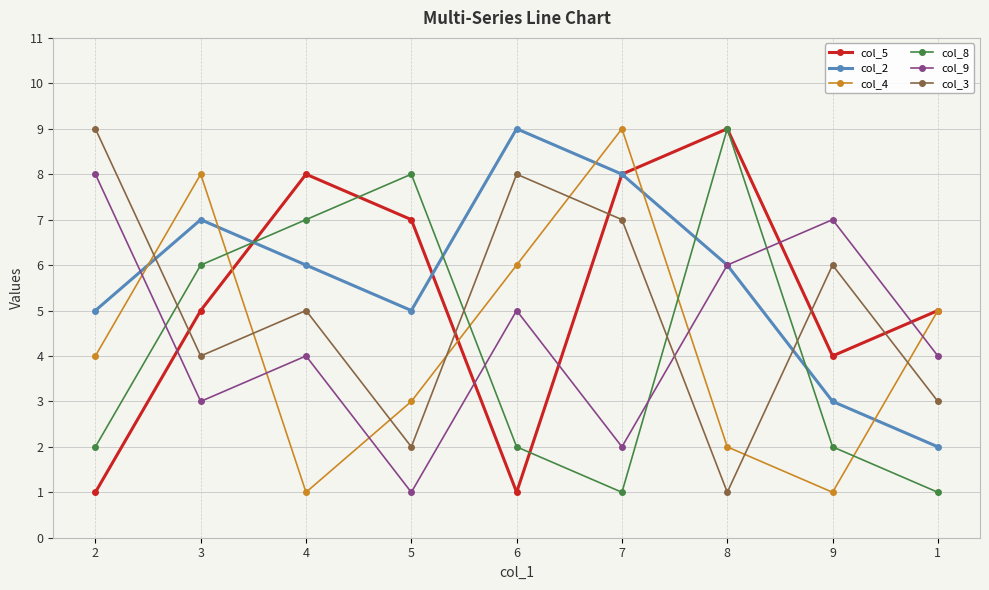

What value does the col_2 series have at 5?

5